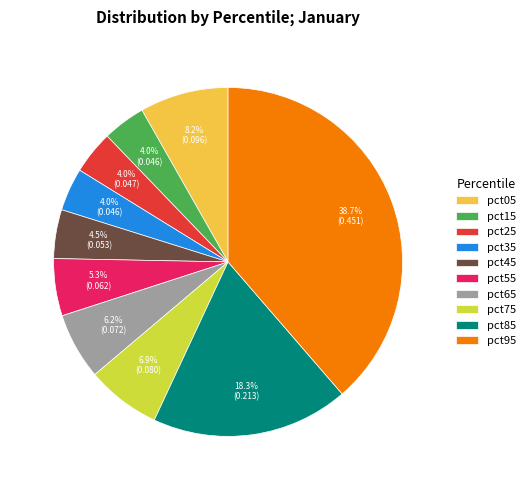

Does any single category account for the majority?

No